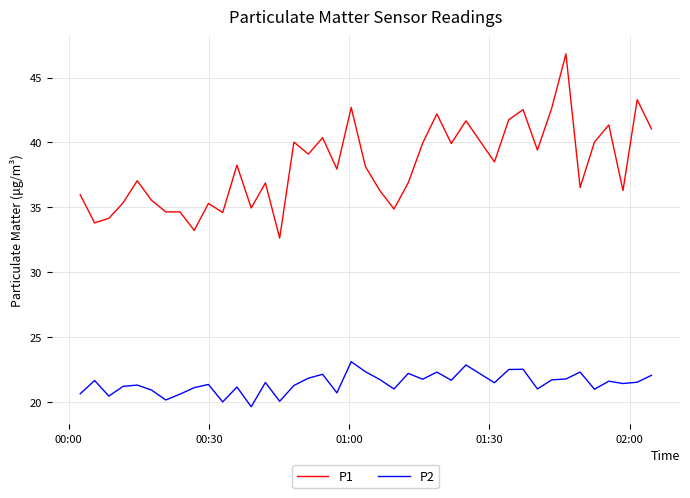

Rank the series by their maximum value, from highest to lowest.

P1, P2